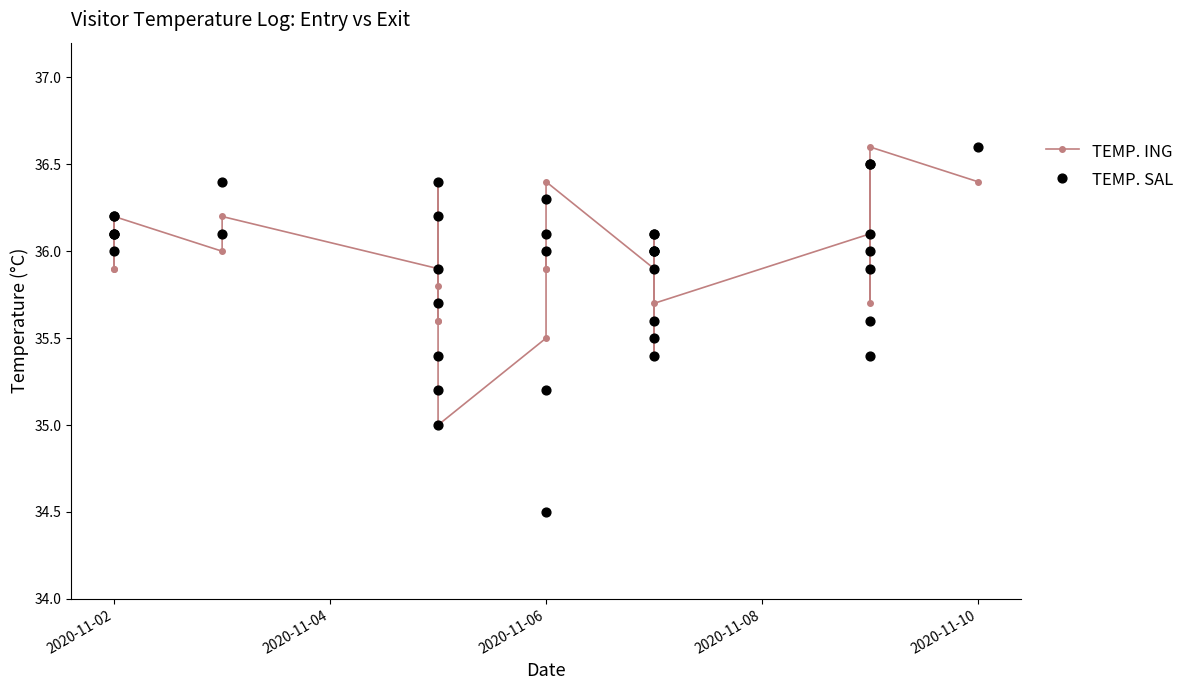

Is the value of TEMP. SAL at 8 greater than the value of TEMP. ING at 2020-11-10?

Yes